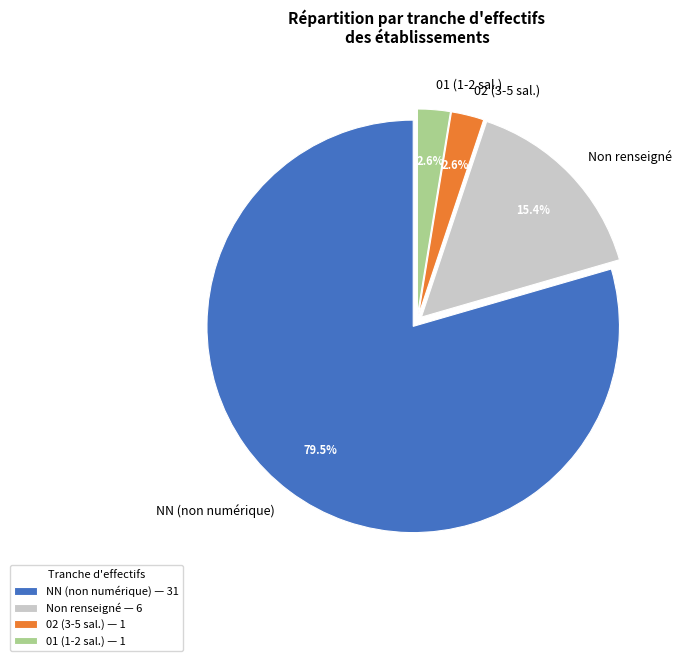

Is the sum of NN (non numérique) and 02 (3-5 sal.) greater than half?

Yes